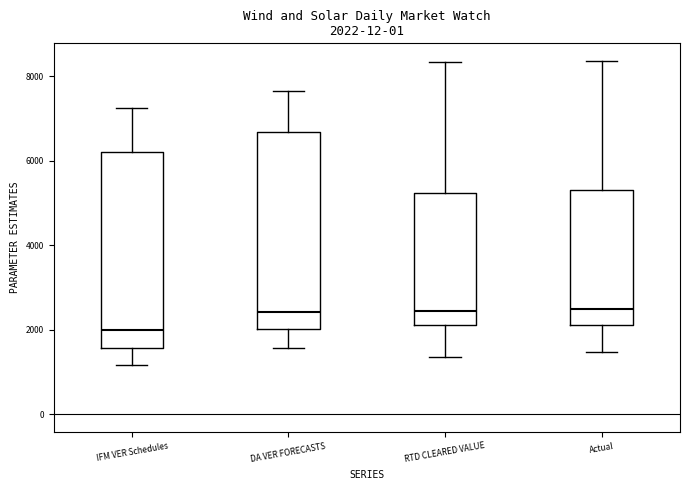

Which box has the lowest median line?

IFM VER Schedules